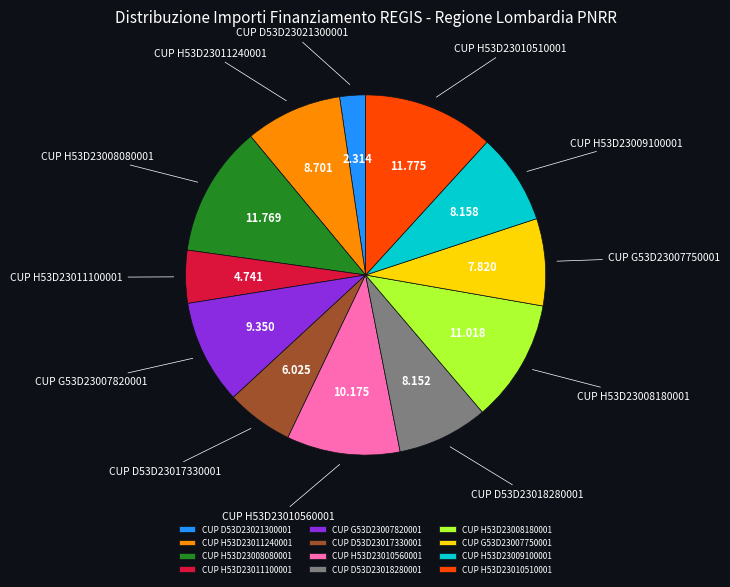

Which slice is the smallest?

CUP D53D23021300001